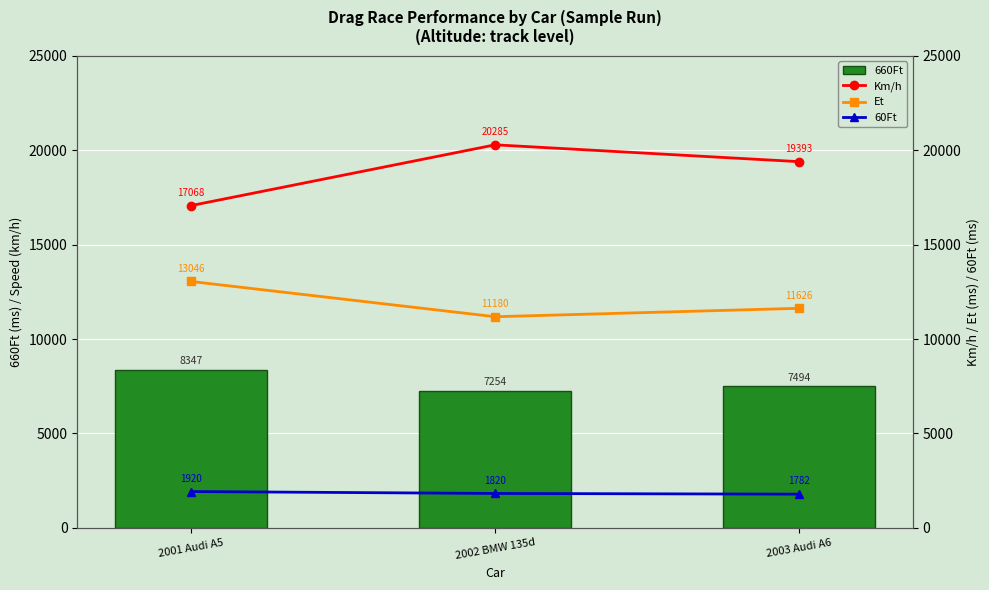

Reading left to right, transcribe all the data shown in this chart.

660Ft: 2001 Audi A5=8347	2002 BMW 135d=7254	2003 Audi A6=7494
Km/h: 2001 Audi A5=17068	2002 BMW 135d=20285	2003 Audi A6=19393
Et: 2001 Audi A5=13046	2002 BMW 135d=11180	2003 Audi A6=11626
60Ft: 2001 Audi A5=1920	2002 BMW 135d=1820	2003 Audi A6=1782